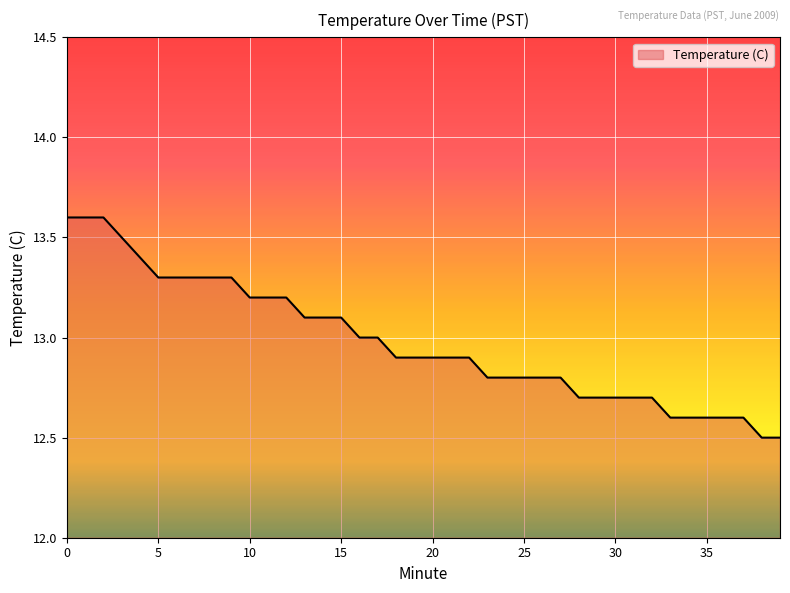

Reading left to right, what are all the values shown in this chart?

13.6	13.6	13.6	13.5	13.4	13.3	13.3	13.3	13.3	13.3	13.2	13.2	13.2	13.1	13.1	13.1	13.0	13.0	12.9	12.9	12.9	12.9	12.9	12.8	12.8	12.8	12.8	12.8	12.7	12.7	12.7	12.7	12.7	12.6	12.6	12.6	12.6	12.6	12.5	12.5